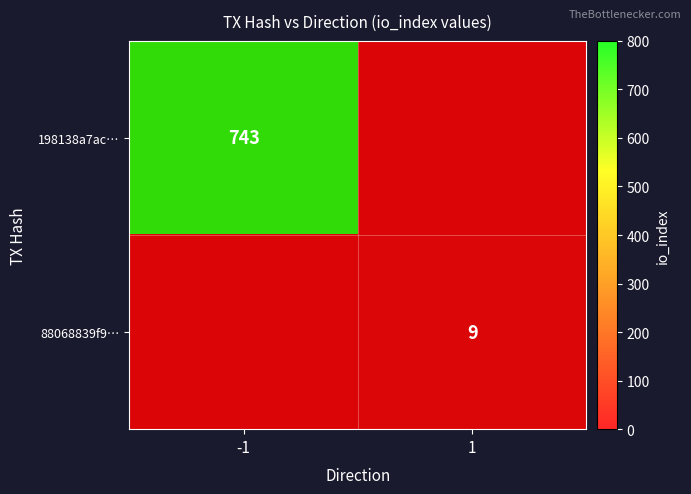

Is it true that 198138a7ac… equals 338 at -1?

False